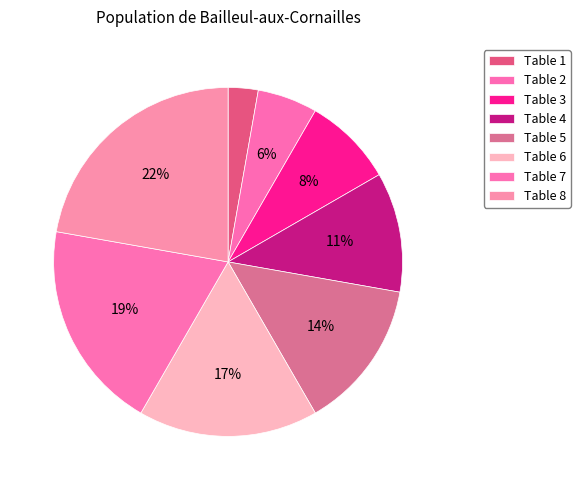

Does Table 6 account for over 50% of the chart?

No